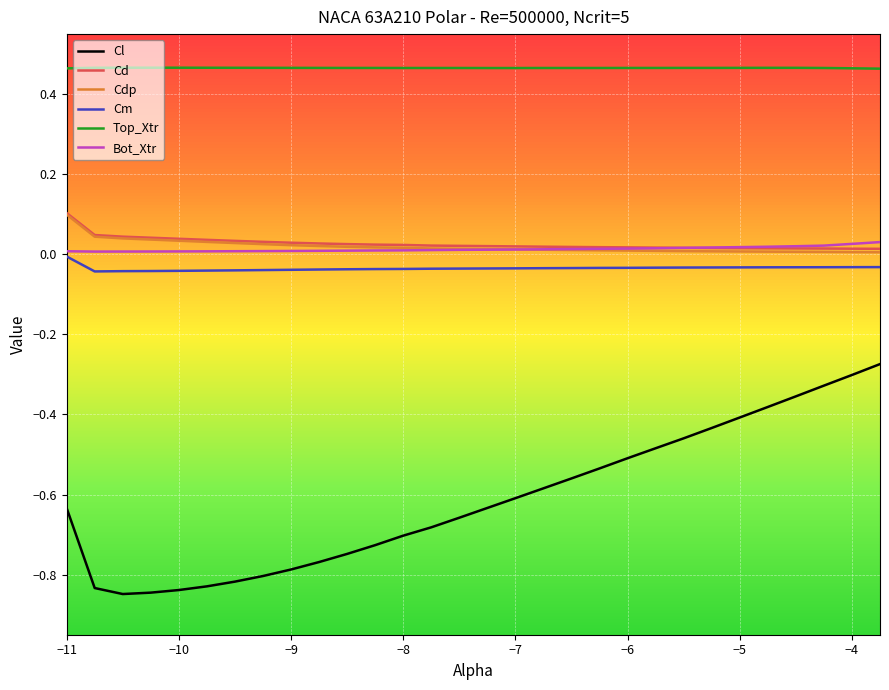

Which series has the largest total across all categories?

Top_Xtr